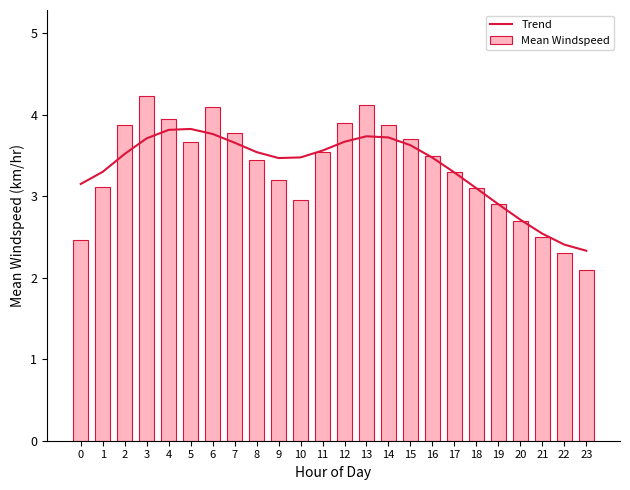

How many data points in Trend are less than 3?

5